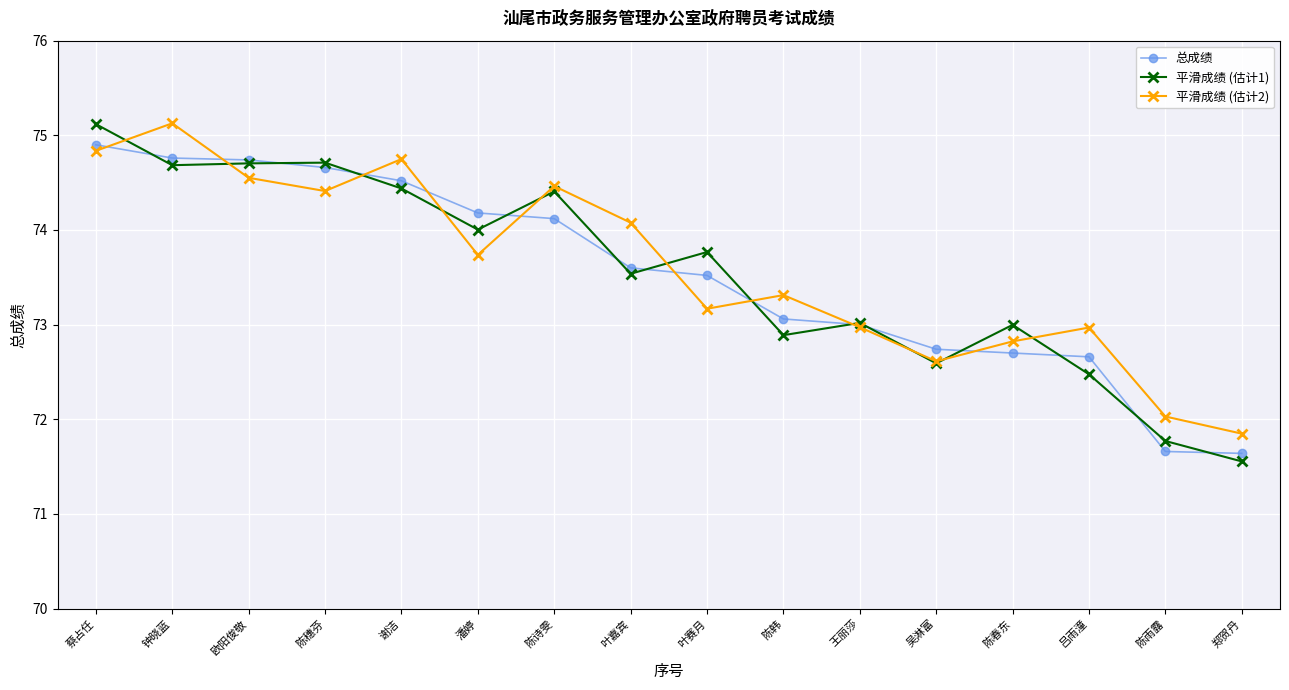

What is the difference between the maximum and minimum values in the 平滑成绩 (估计1) series?

3.6